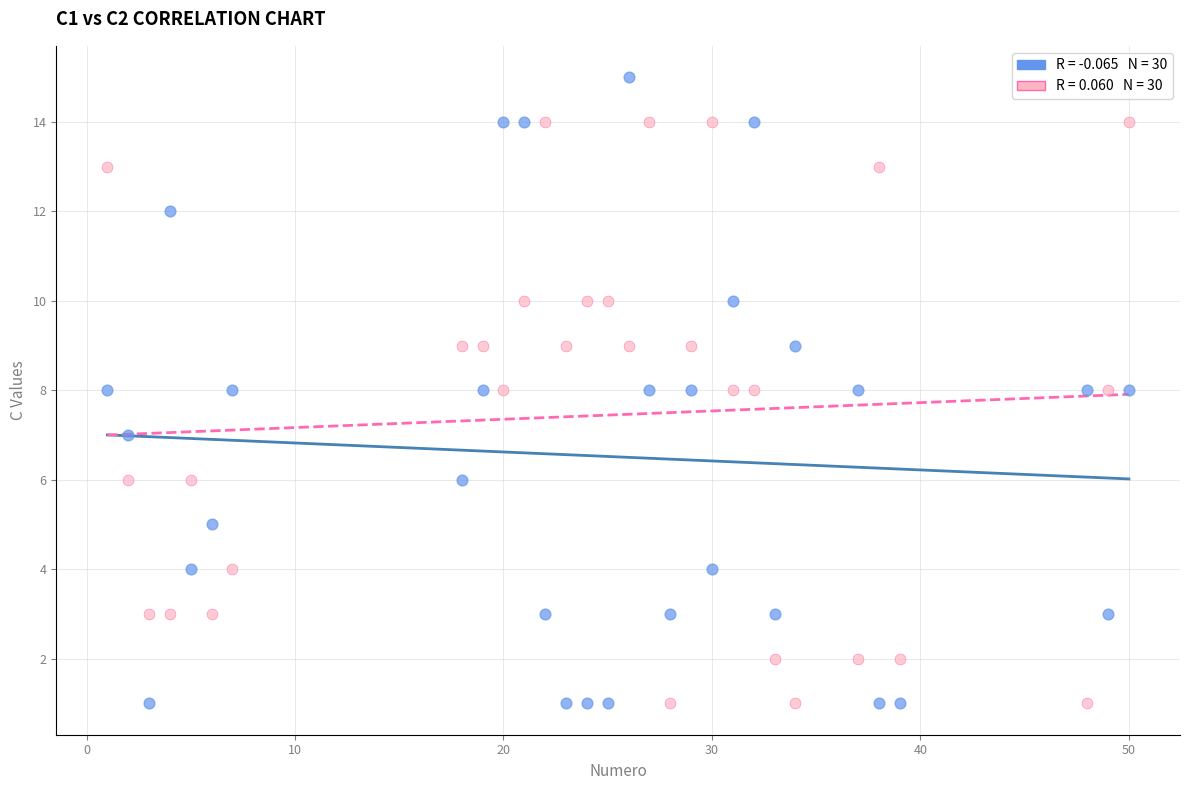

Across all data points, what is the range of Y values (max minus min)?

14